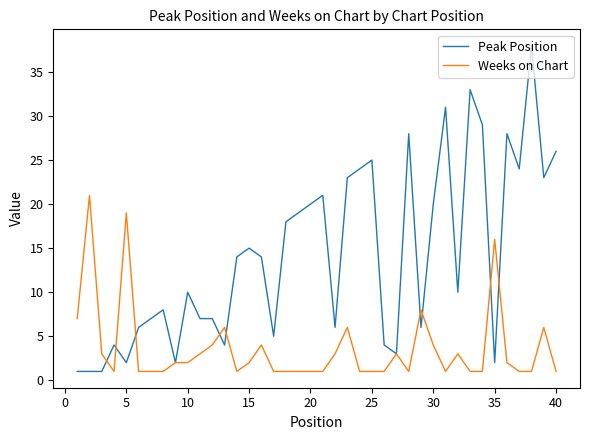

Which series has the largest total across all categories?

Peak Position